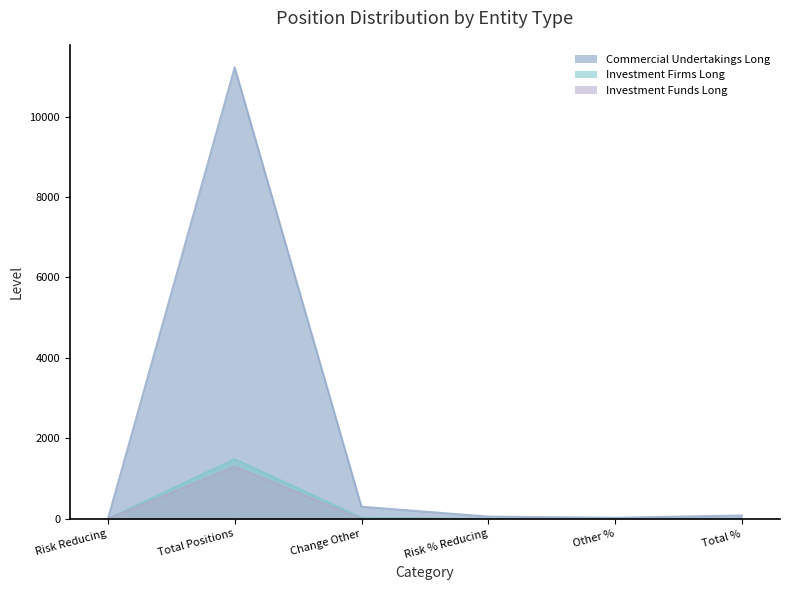

Reading left to right, transcribe all the data shown in this chart.

Commercial Undertakings Long: 0.0	11220.0	302.8	57.0	27.6	84.6
Investment Firms Long: 0.0	1484.0	29.0	0.0	7.5	7.5
Investment Funds Long: 0.0	1300.2	0.0	0.0	6.6	6.6